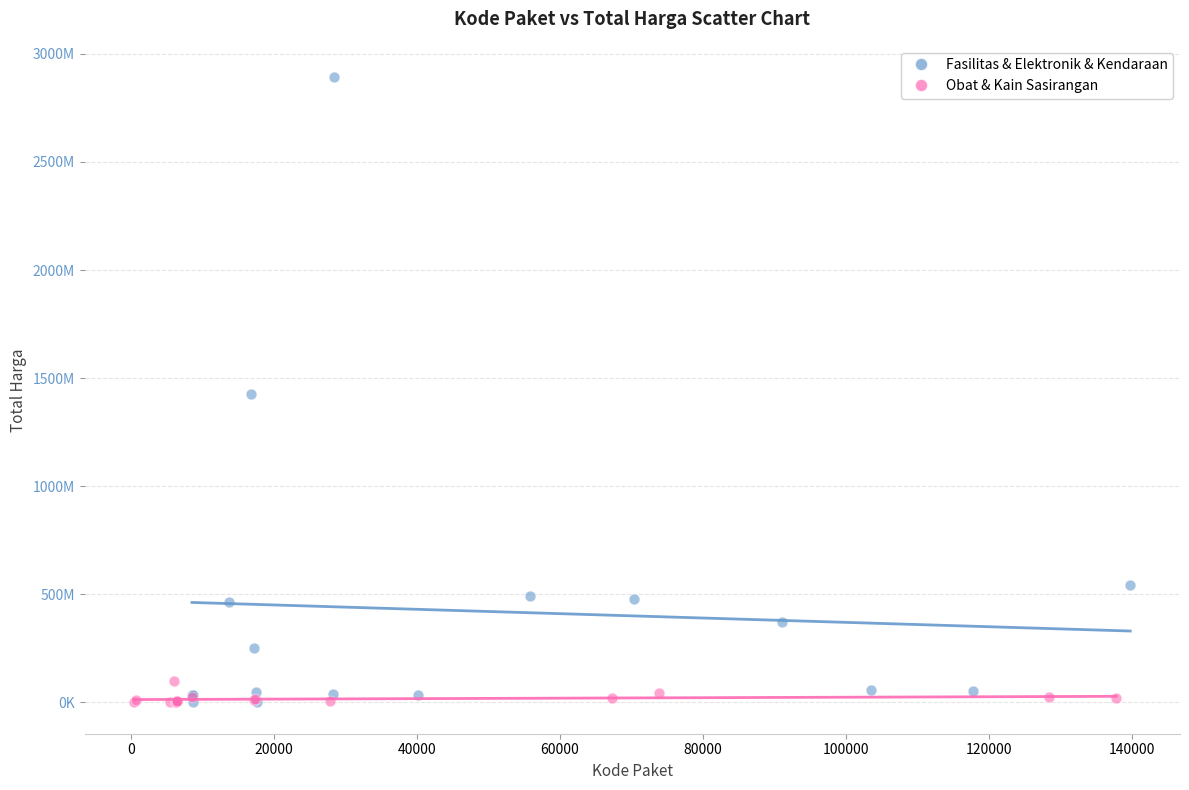

What are all the series names shown in the legend?

Fasilitas & Elektronik & Kendaraan, Obat & Kain Sasirangan